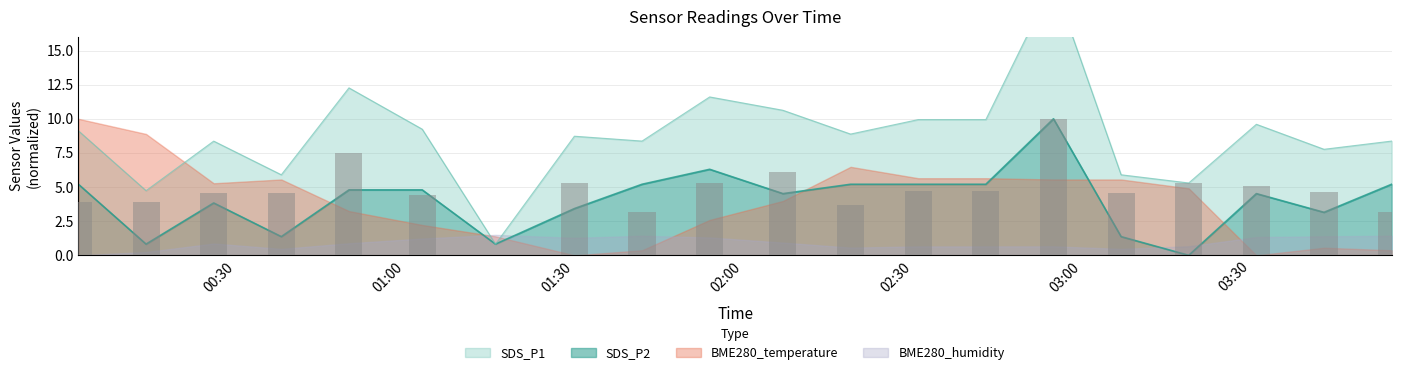

How many bars are there in each group?

2